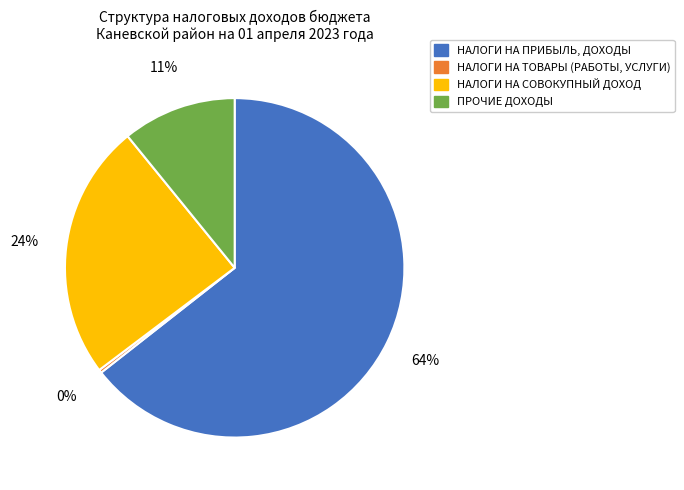

To the nearest percent, what is the combined percentage of ПРОЧИЕ ДОХОДЫ and НАЛОГИ НА СОВОКУПНЫЙ ДОХОД?

35%